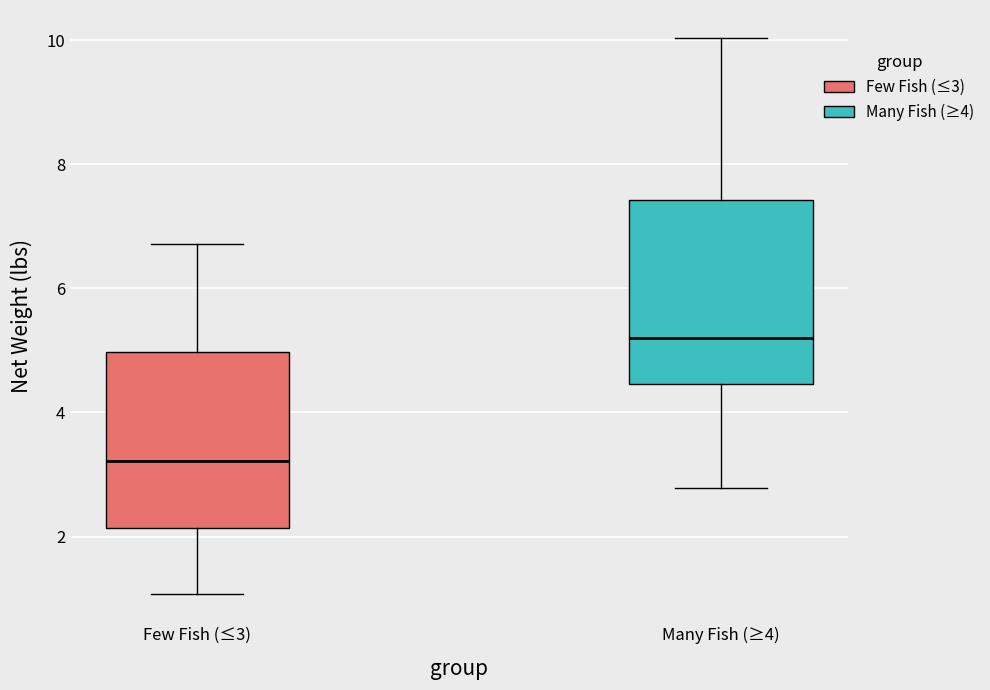

Where does the lower whisker of the box for Many Fish (≥4) end on the y-axis? The values are not printed on the chart, so give them approximately, as read against the axis.

2.8